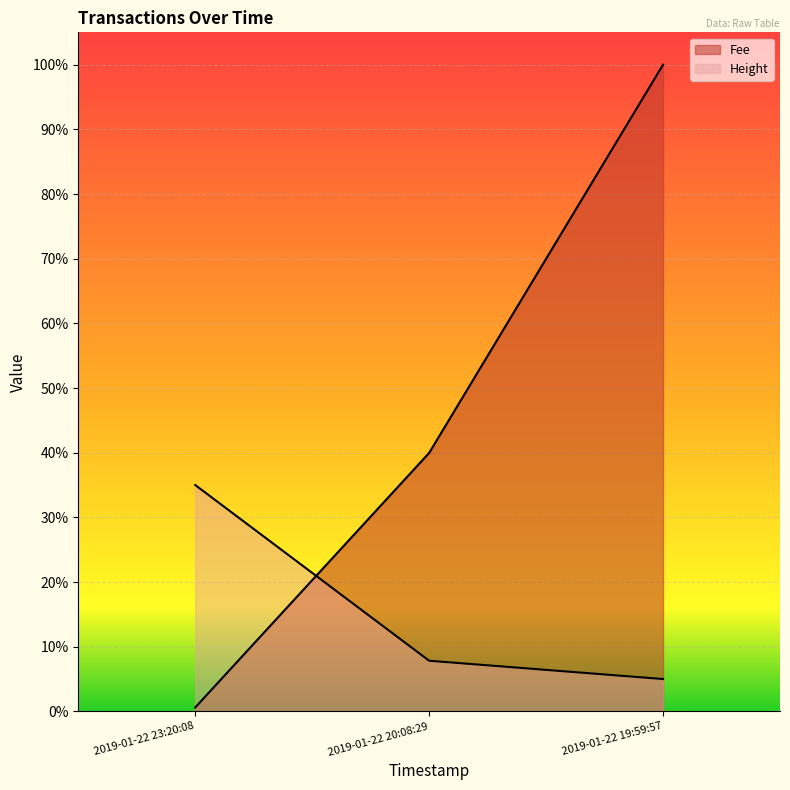

At how many categories does at least one series exceed 0?

3